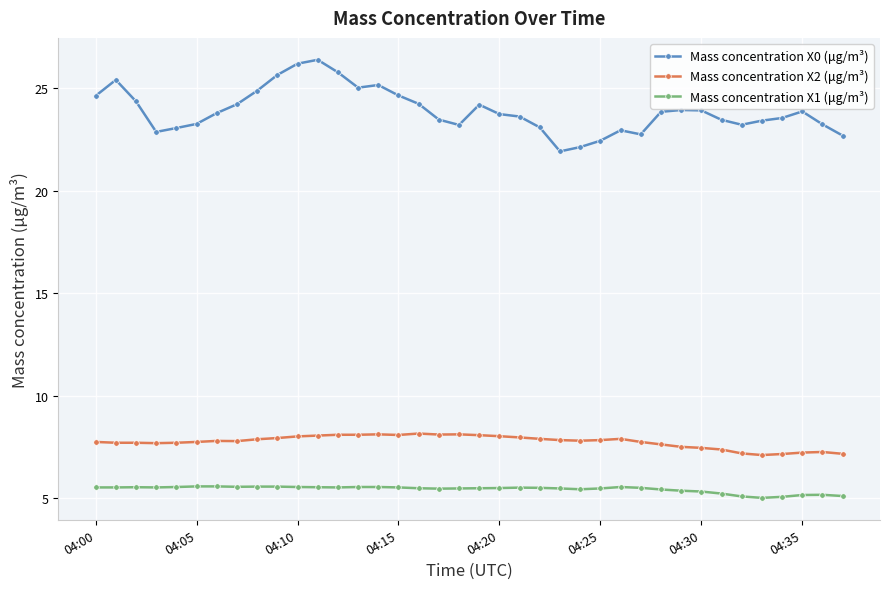

List the series in order of their peak value, highest first.

Mass concentration X0 (μg/m³), Mass concentration X2 (μg/m³), Mass concentration X1 (μg/m³)